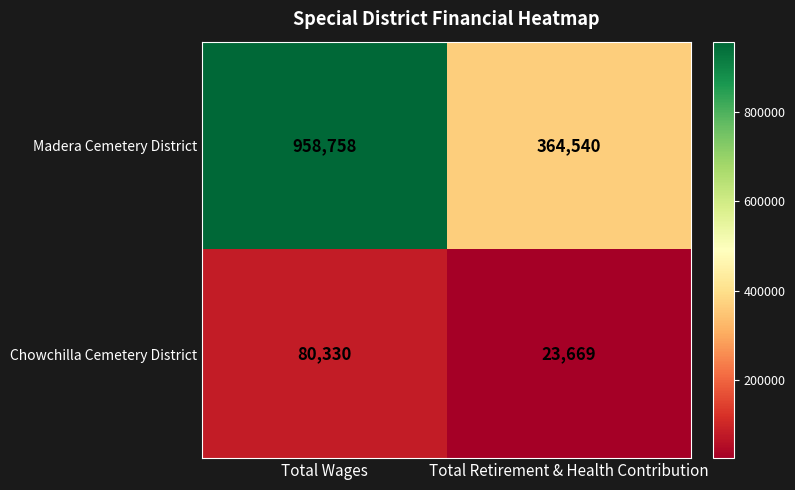

Which series has the largest total across all categories?

Madera Cemetery District